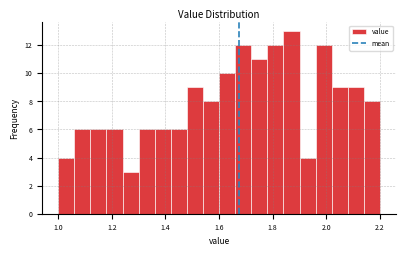

Read against the x-axis, roughly where is the centre of the tallest bar?

1.88